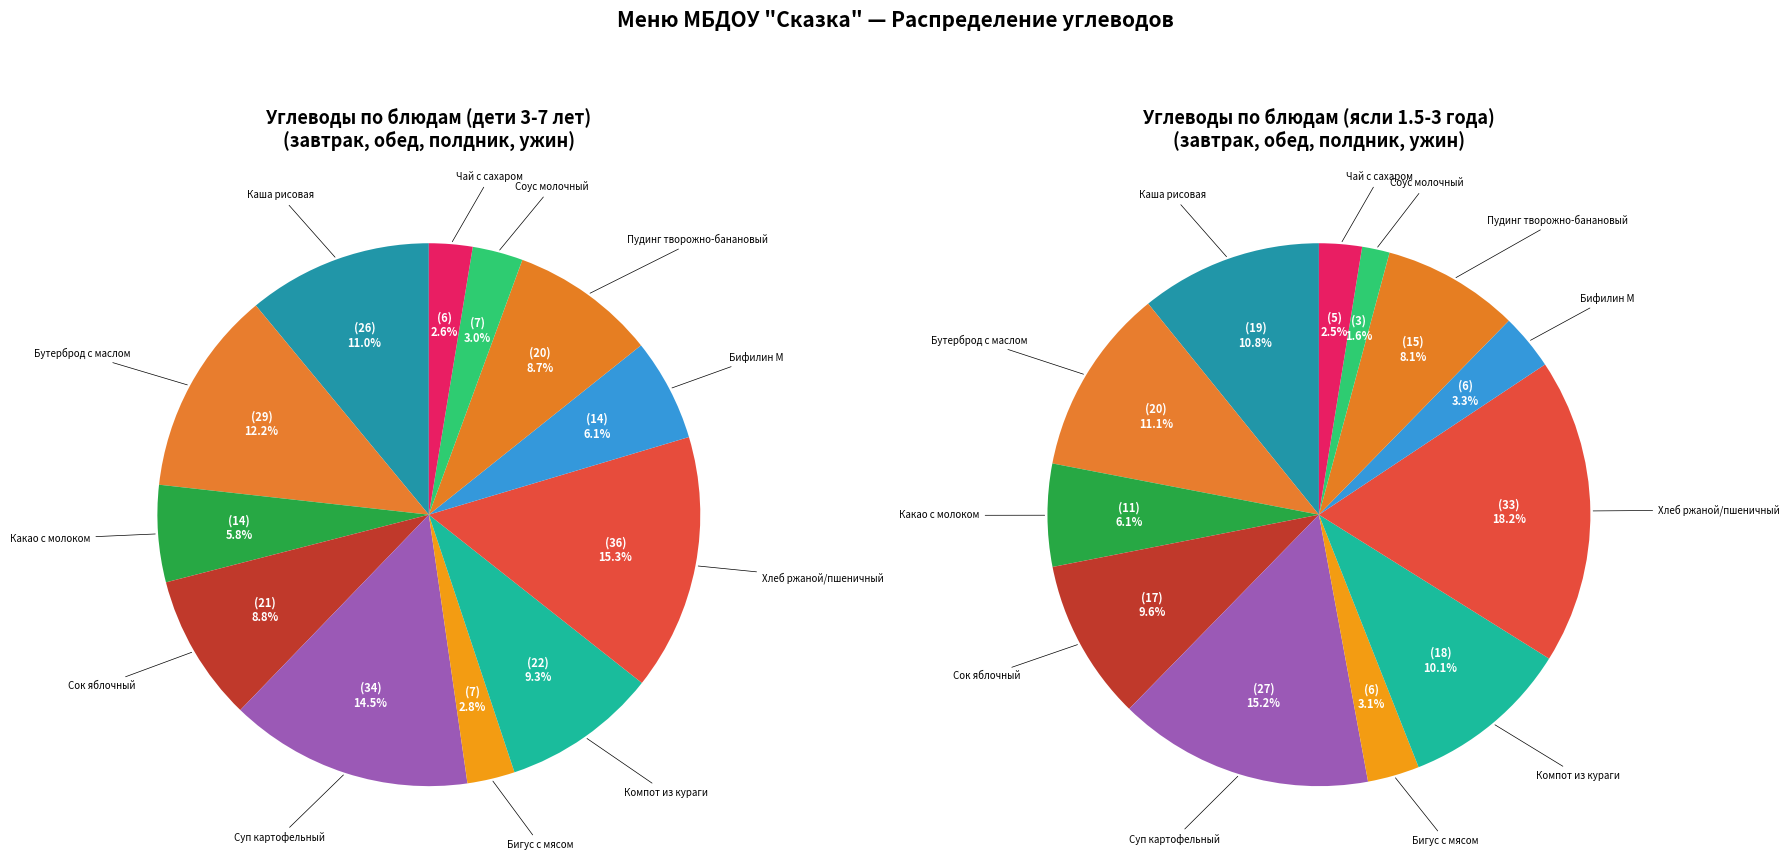

What percentage is the Суп картофельный slice, to the nearest percent?

14%